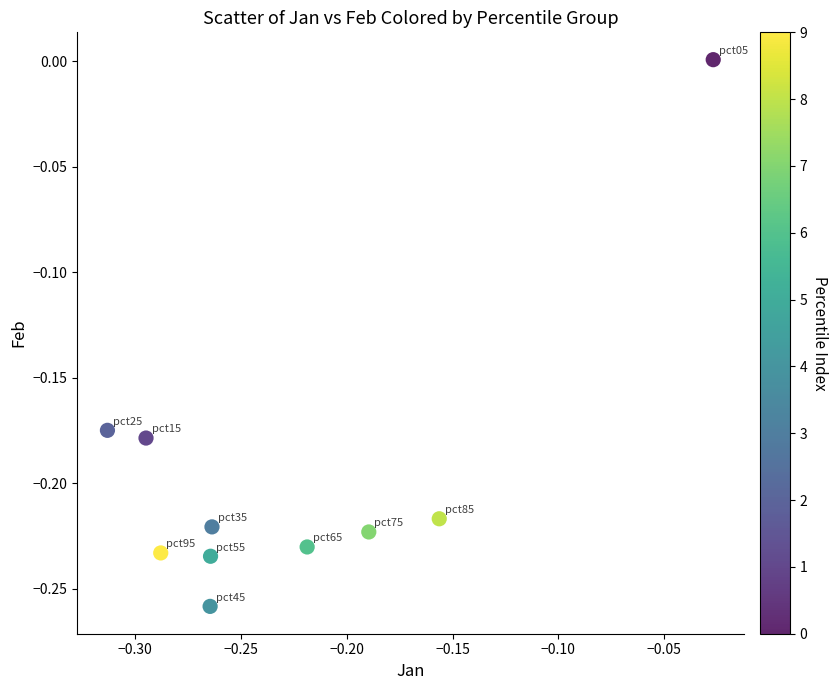

What is the range of X values (max minus min)?

0.3